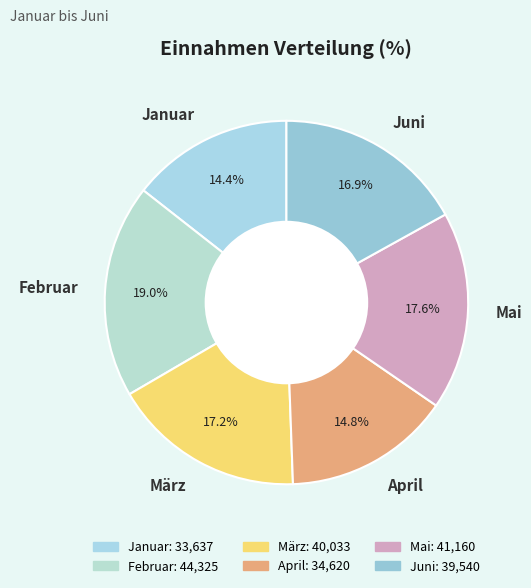

Do Juni and März together represent more than half of the pie?

No